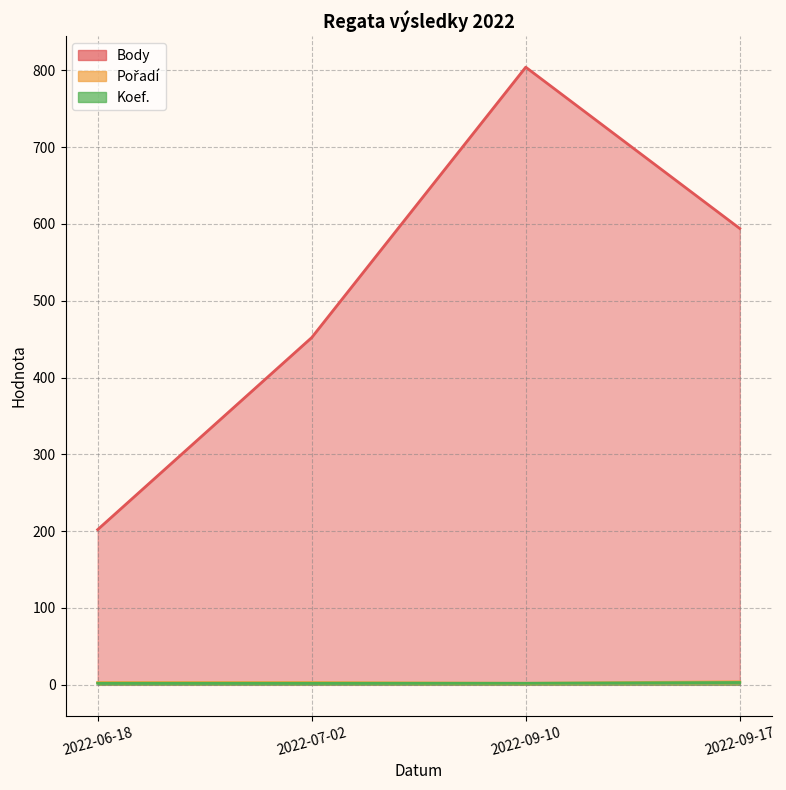

Which has a higher value, 2022-07-02 or 2022-09-10?

2022-09-10